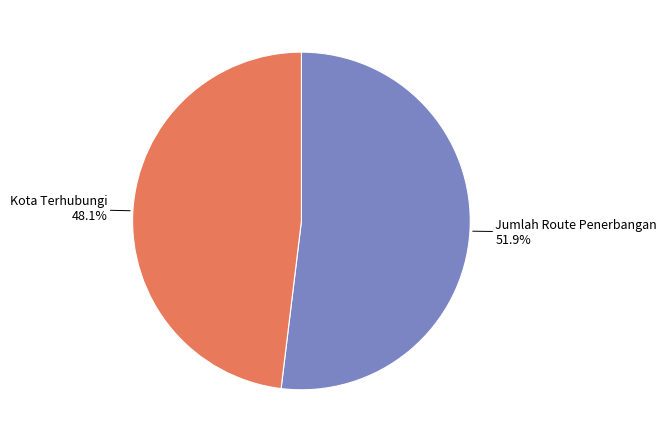

Is there any slice that represents more than half of the pie?

Yes